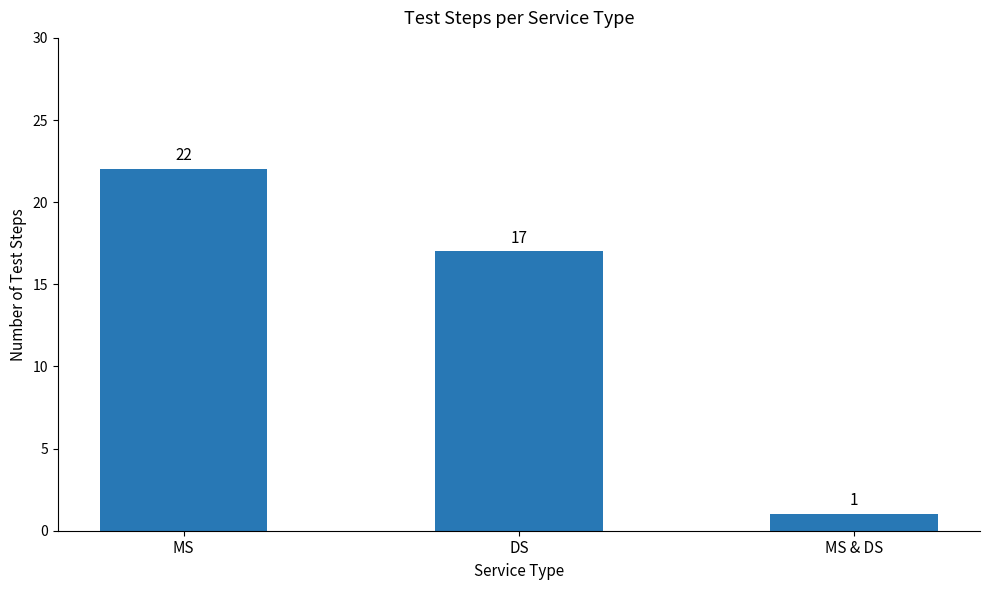

How many data points does each series have?

3